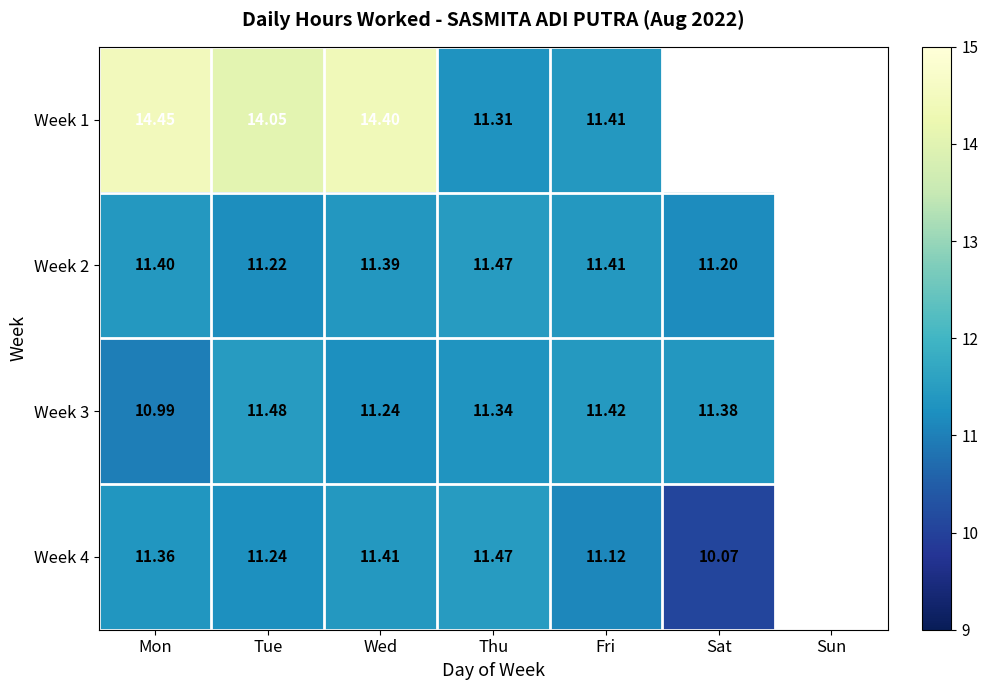

Is the value of Week 2 at Mon greater than the value of Week 1 at Fri?

No